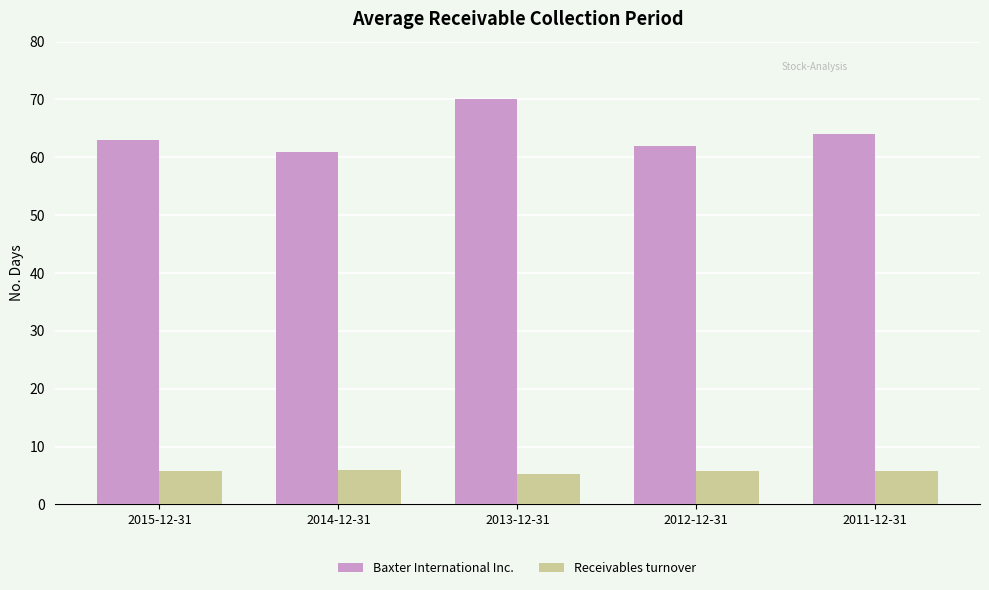

Which series has the largest total across all categories?

Baxter International Inc.